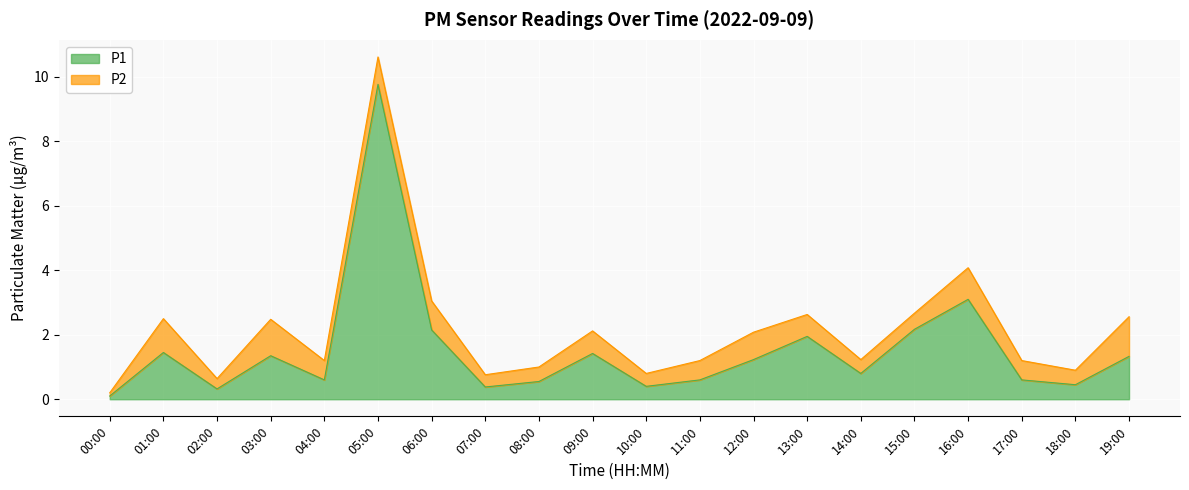

What is the sum of the values at 11:00 and 14:00?

1.4